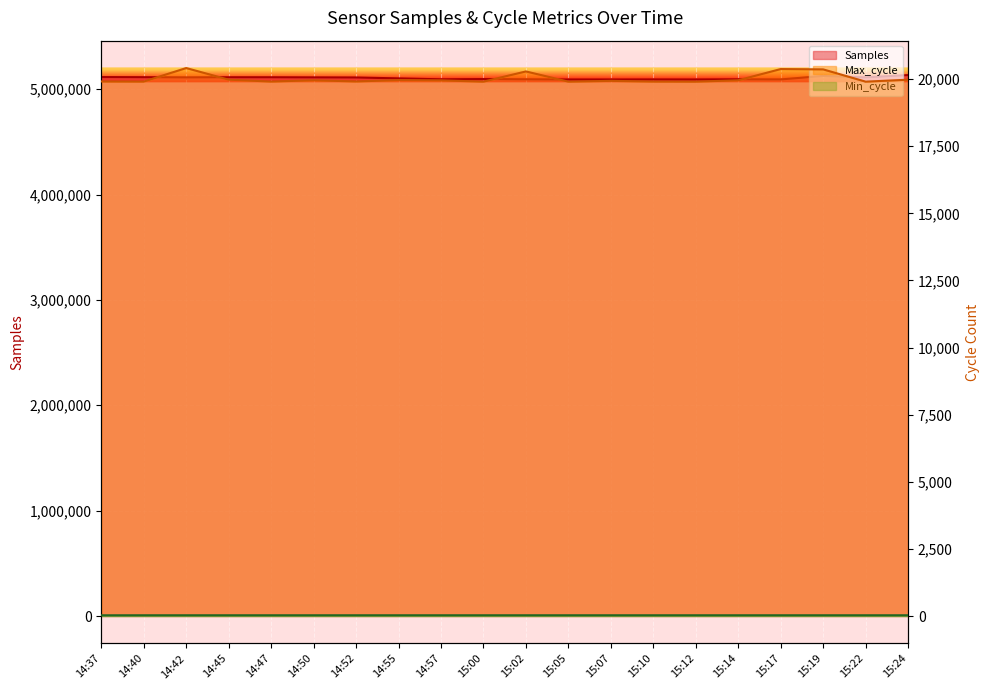

What is the lowest value of the Min_cycle series?

27